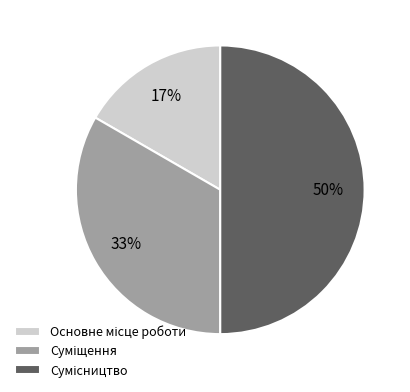

To the nearest percent, what is the difference between the largest and smallest slice percentages?

33%